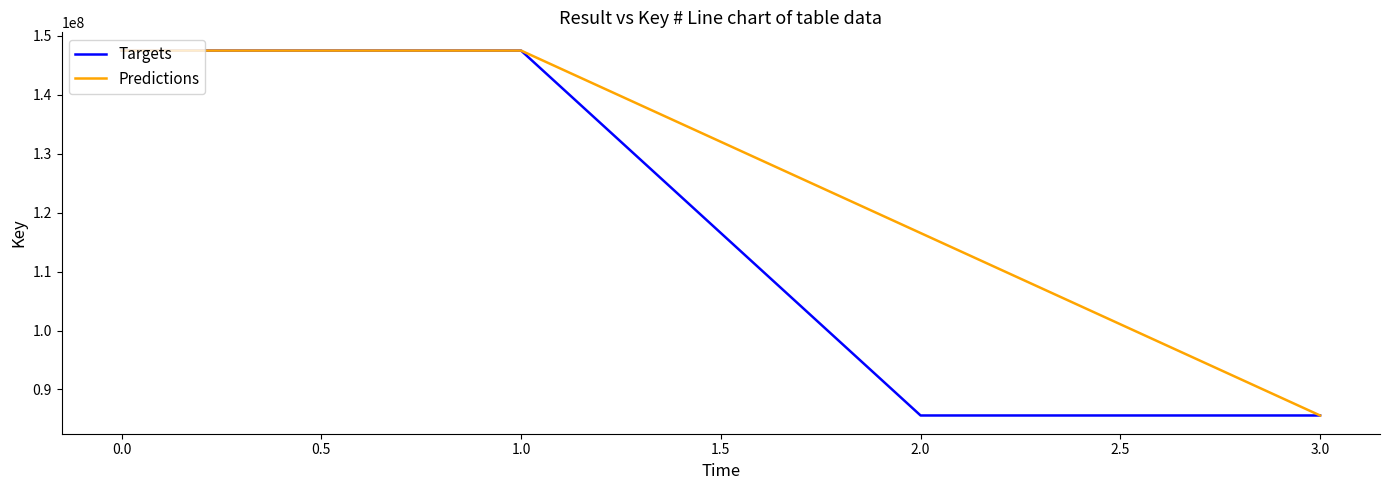

What is the difference between the second highest and second lowest values in the Targets series?

61931419.0